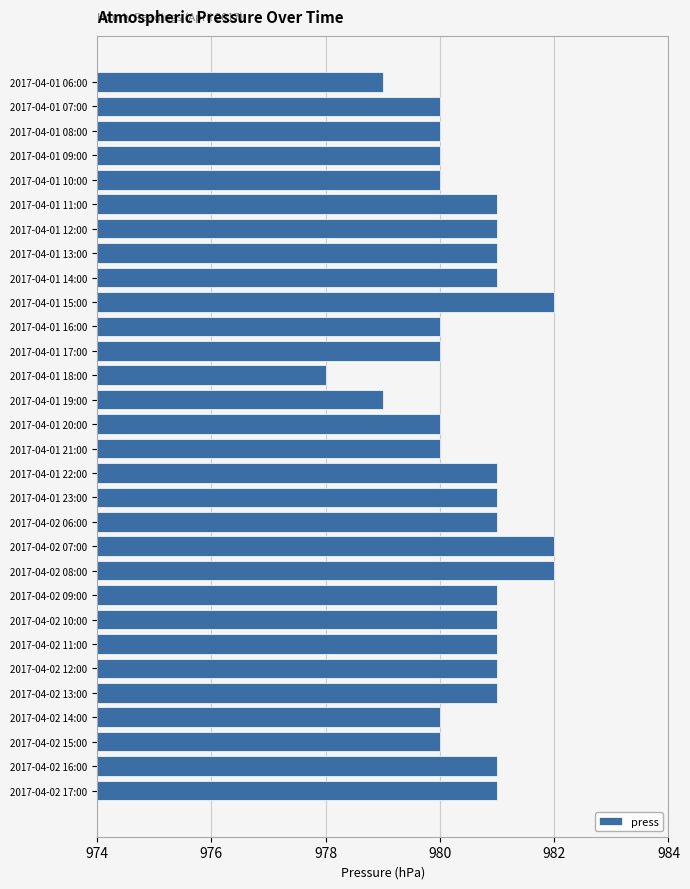

At which category does the chart reach its minimum across all series?

2017-04-01 18:00